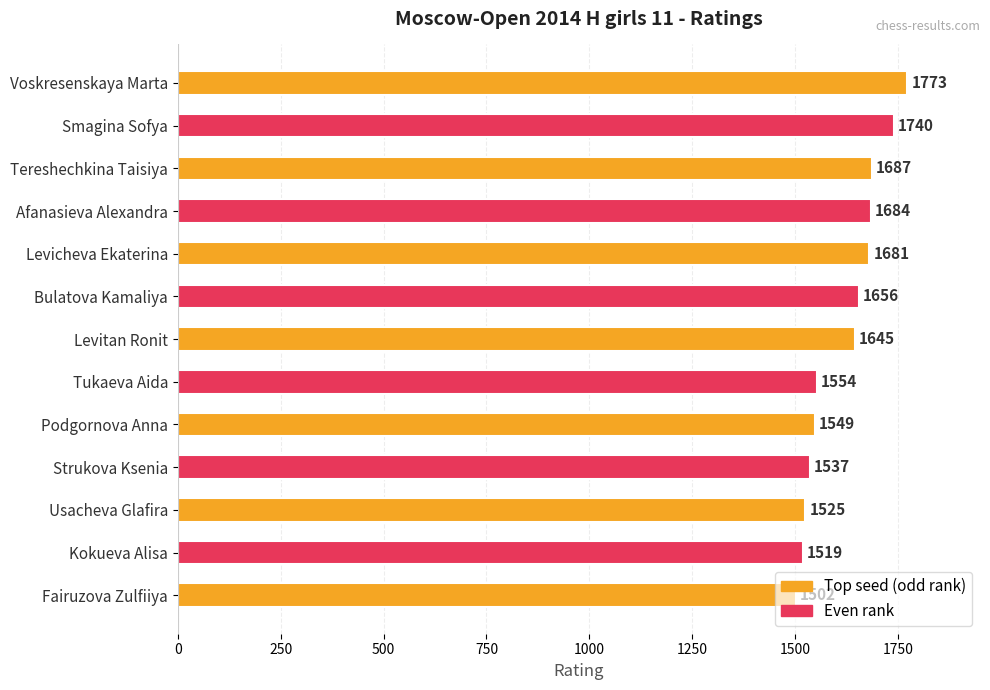

How many values are below 1645?

6